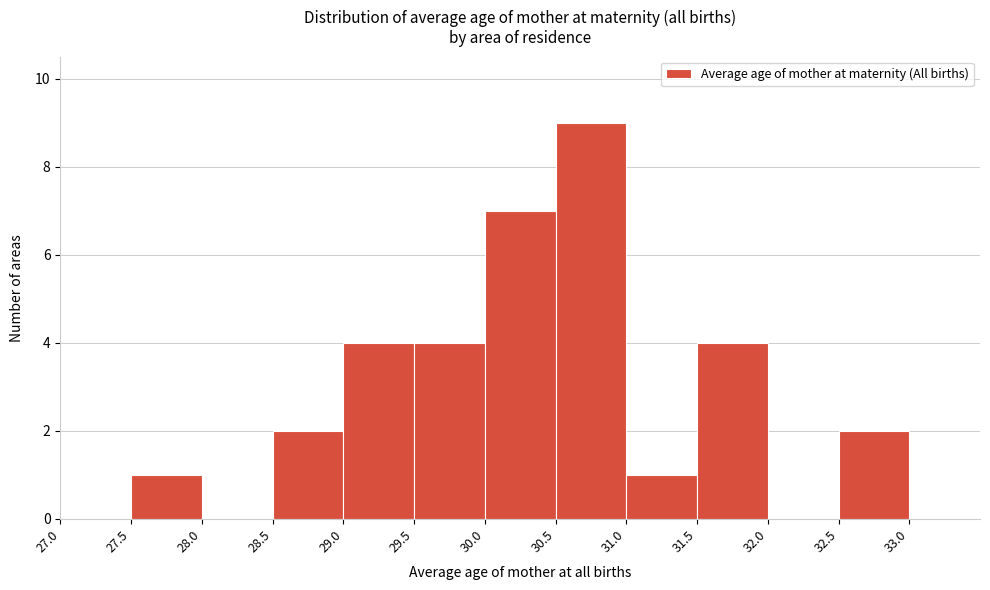

What is the height of the bar covering 29.0 to 29.5 on the x-axis? The values are not printed on the chart, so give them approximately, as read against the axis.

4